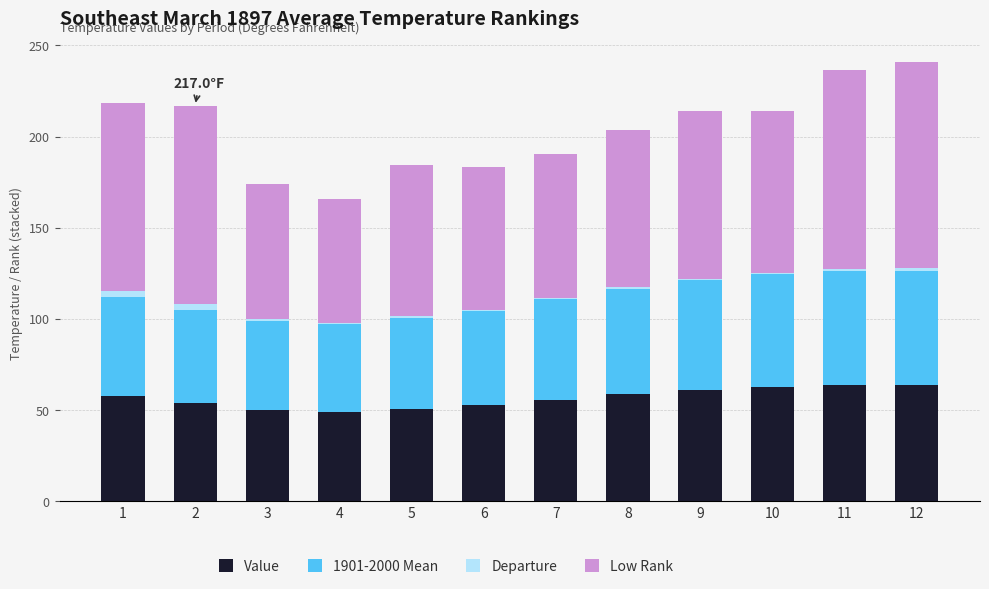

What is the highest value of the Value series?

63.9